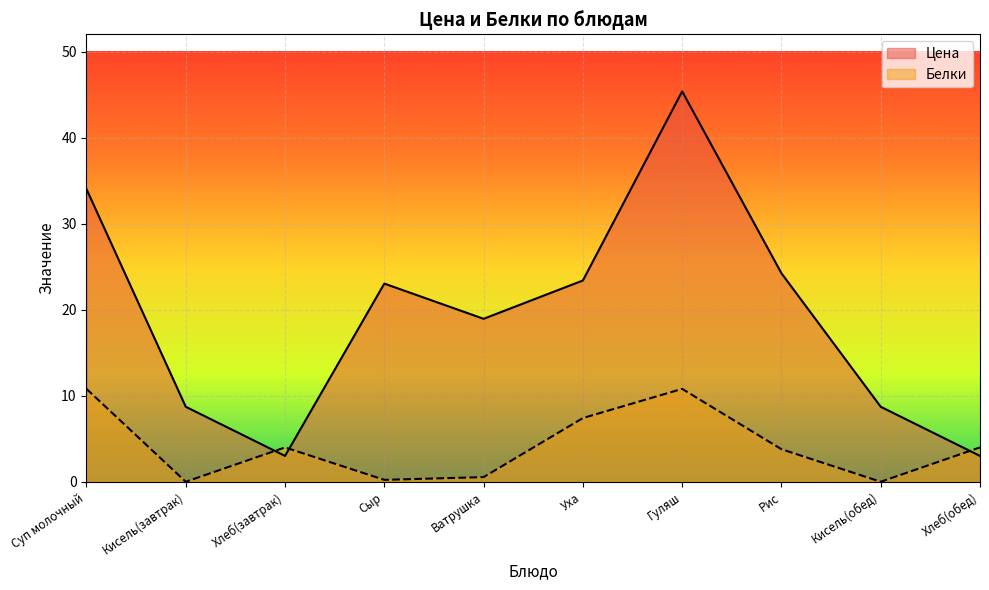

Which label corresponds to the smallest value in the chart?

Кисель(завтрак)